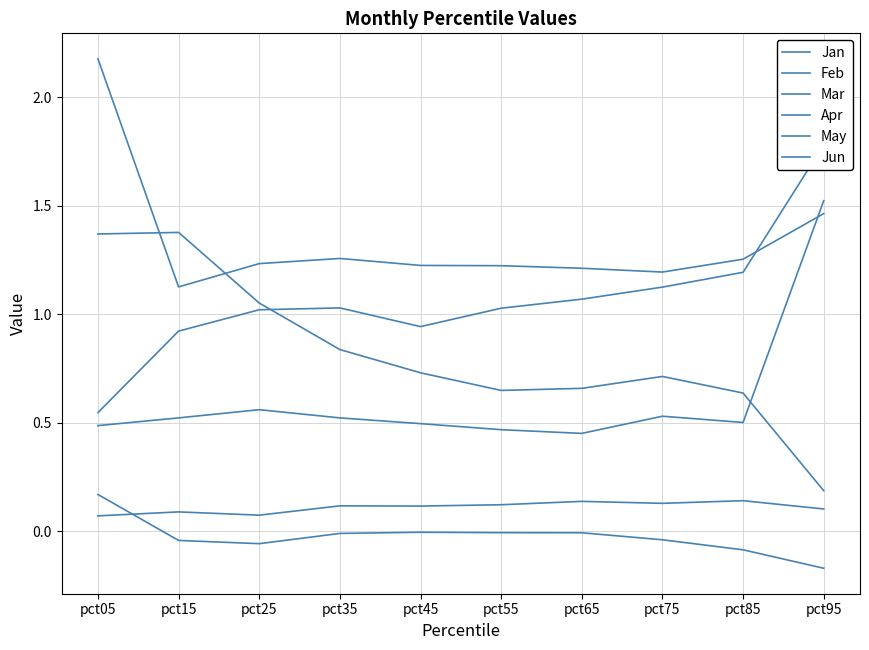

How many distinct data groups are displayed?

6